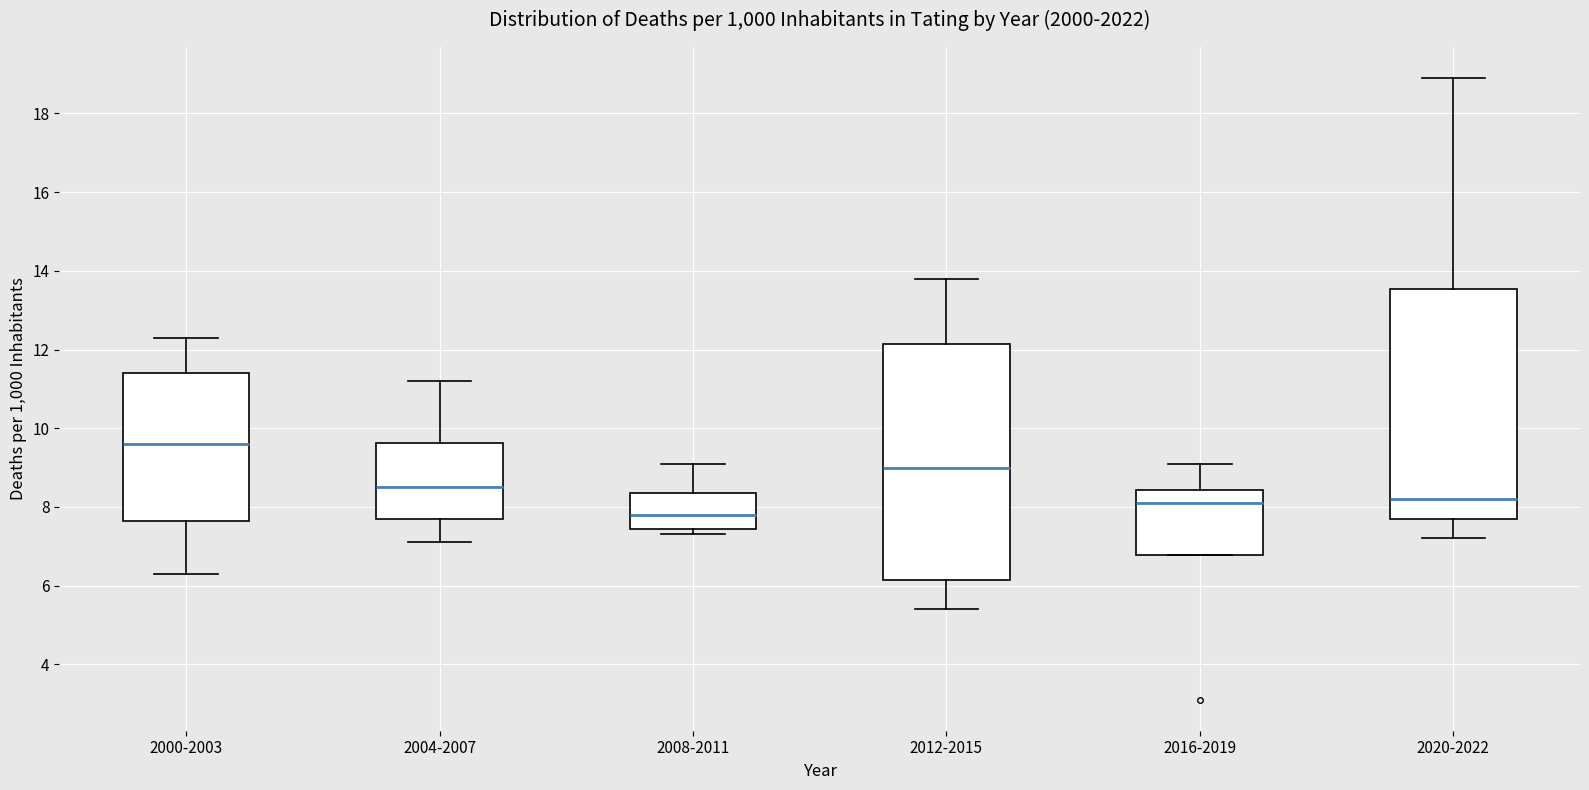

Reading left to right, transcribe this box plot: for each box, give where its median line is, the range the box spans, and where its two whiskers end, as read against the y-axis. The values are not printed on the chart, so give them approximately, as read against the axis.

2000-2003: median 9.6, box 7.6 to 11.4, whiskers 6.4 to 12.4
2004-2007: median 8.6, box 7.8 to 9.6, whiskers 7.2 to 11.2
2008-2011: median 7.8, box 7.4 to 8.4, whiskers 7.4 (just below the box's lower edge) to 9.2
2012-2015: median 9.0, box 6.2 to 12.2, whiskers 5.4 to 13.8
2016-2019: median 8.2, box 6.8 to 8.4, whiskers 6.8 to 9.2
2020-2022: median 8.2, box 7.8 to 13.6, whiskers 7.2 to 19.0